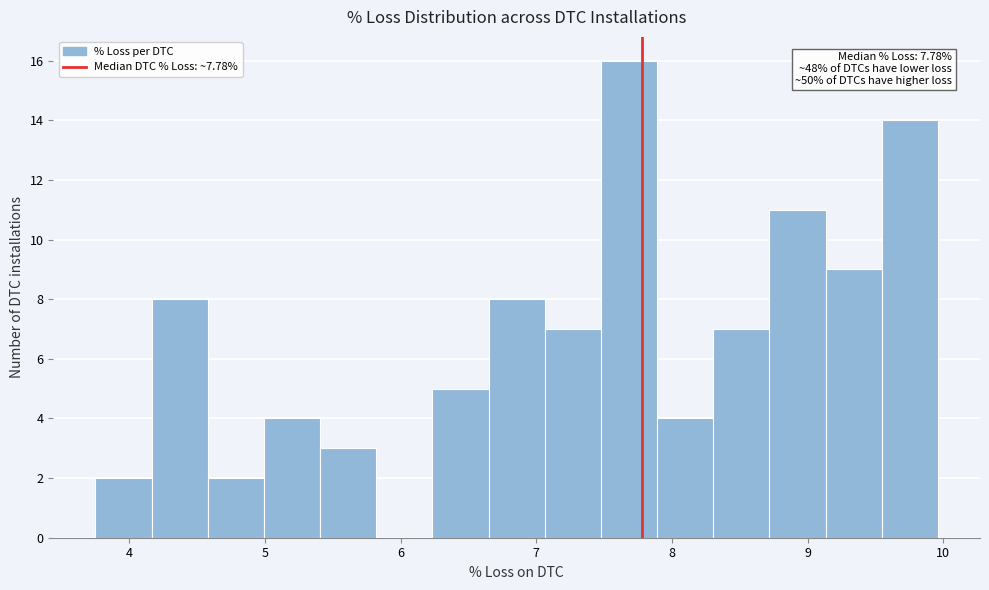

Over which range of the x-axis is the bar tallest?

7.5 to 7.9